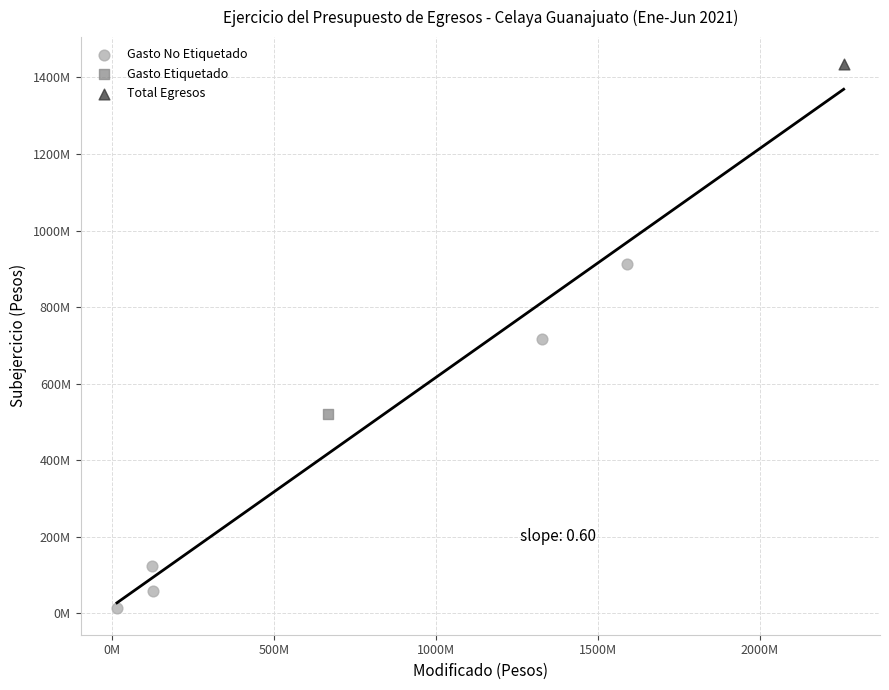

What are all the series names shown in the legend?

Gasto No Etiquetado, Gasto Etiquetado, Total Egresos